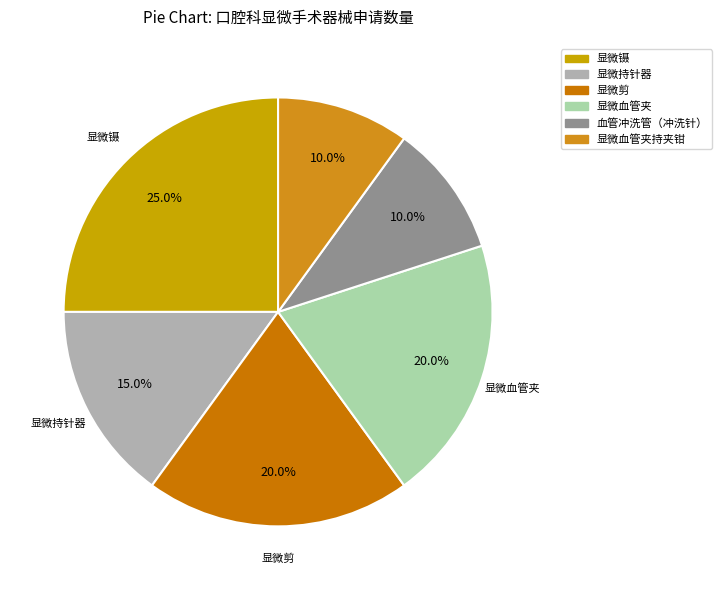

How many slices are in this pie chart?

6